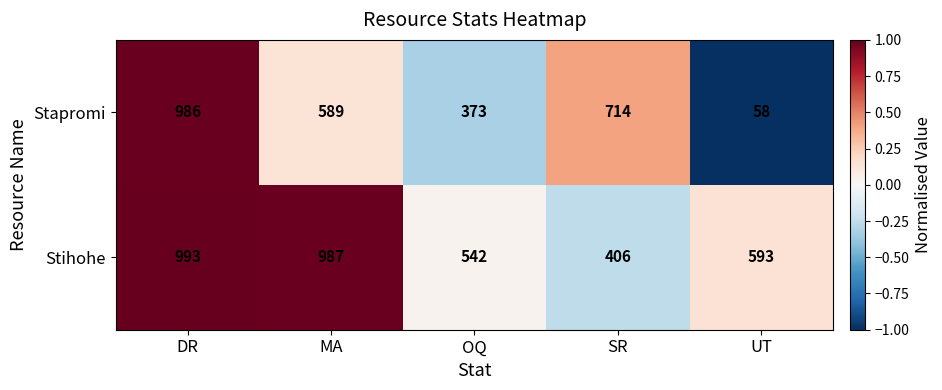

Rank the categories by Stapromi value from lowest to highest.

UT, OQ, MA, SR, DR